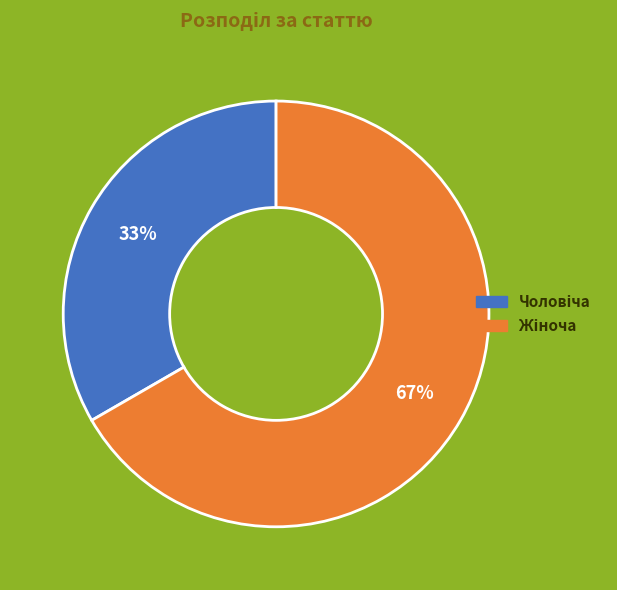

Is there a majority slice in this chart?

Yes